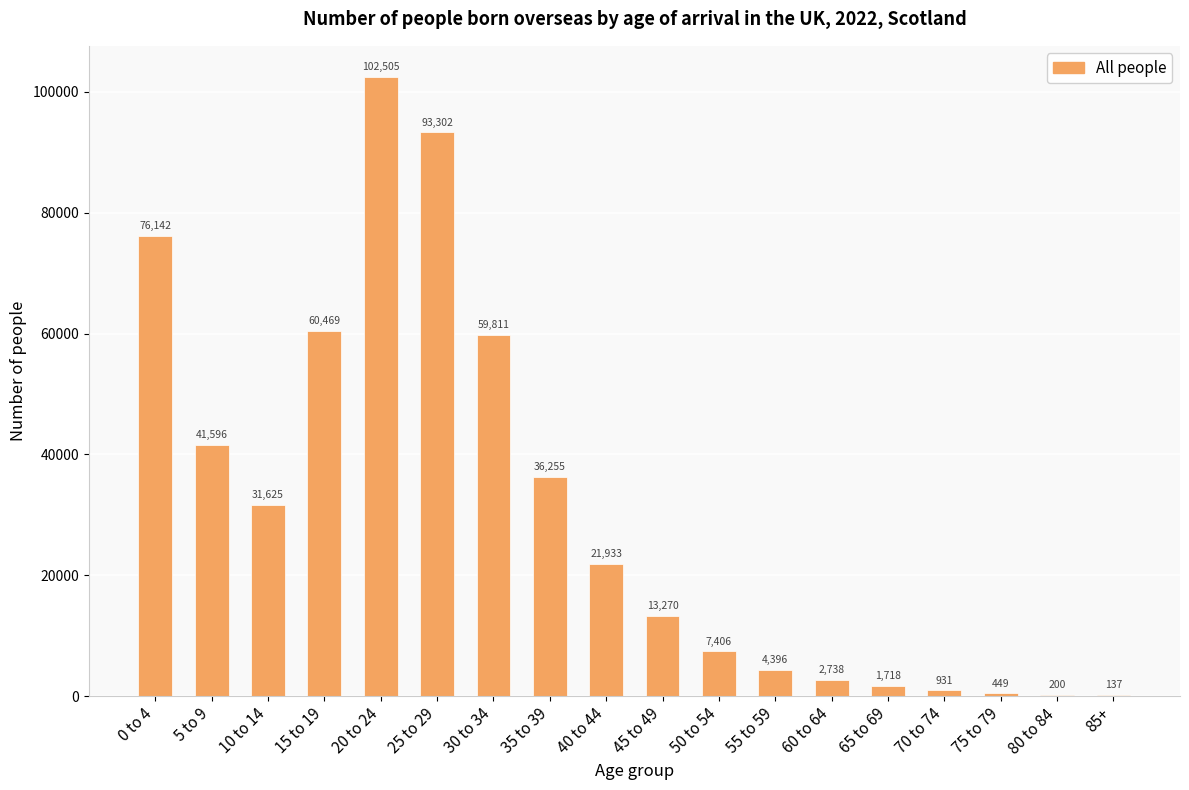

What is the change in value from 15 to 19 to 45 to 49?

-47199